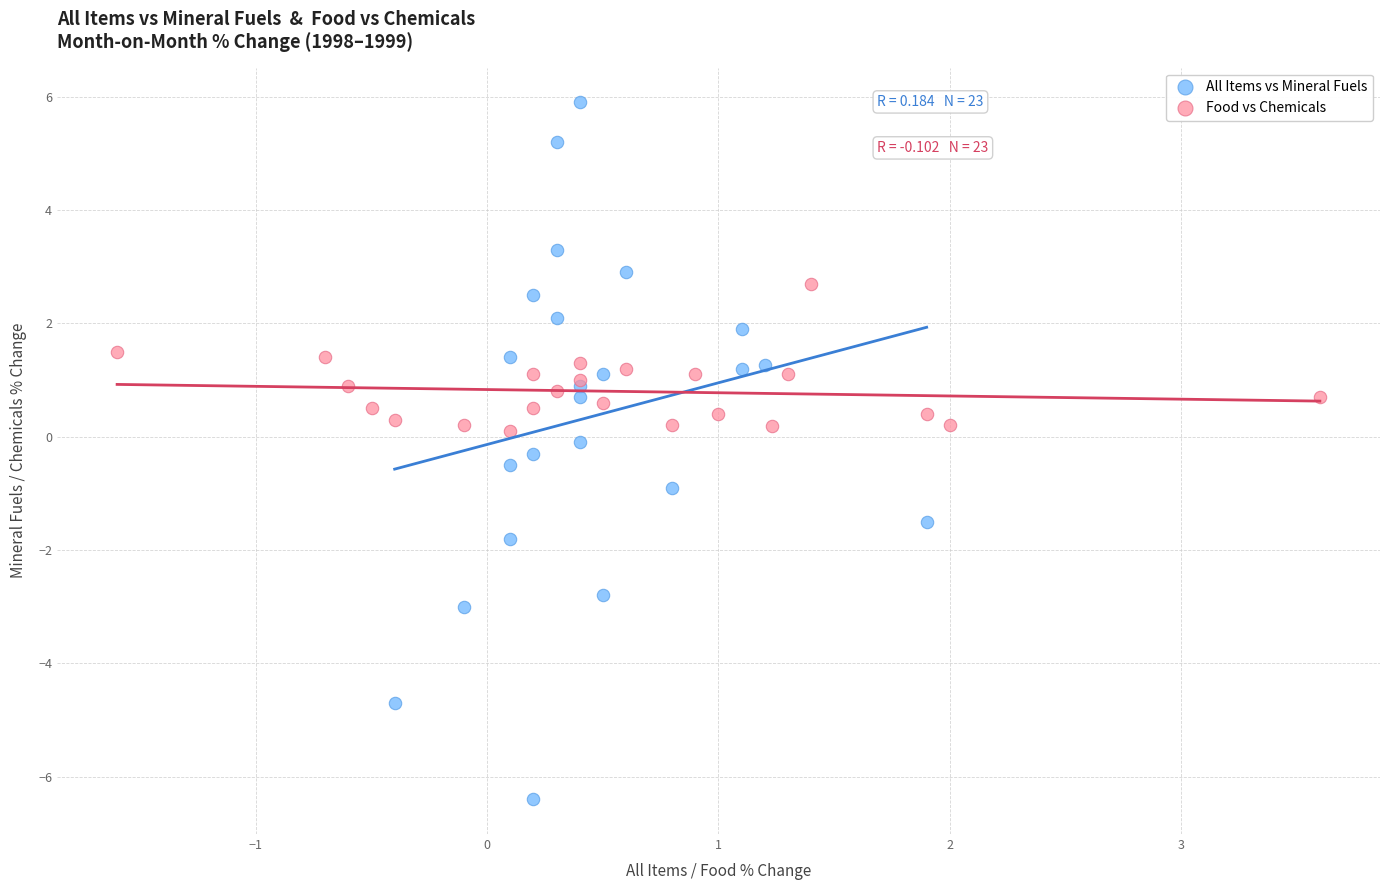

Which series has the largest Y range (max minus min)?

All Items vs Mineral Fuels